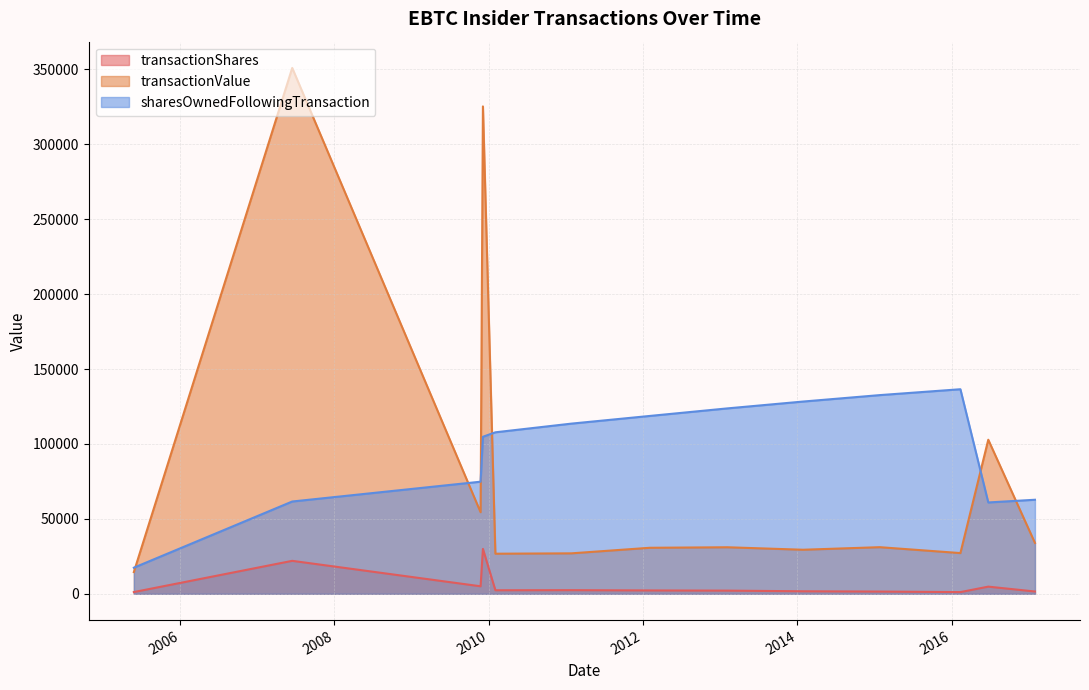

How many interior local peaks does the transactionValue series have?

5